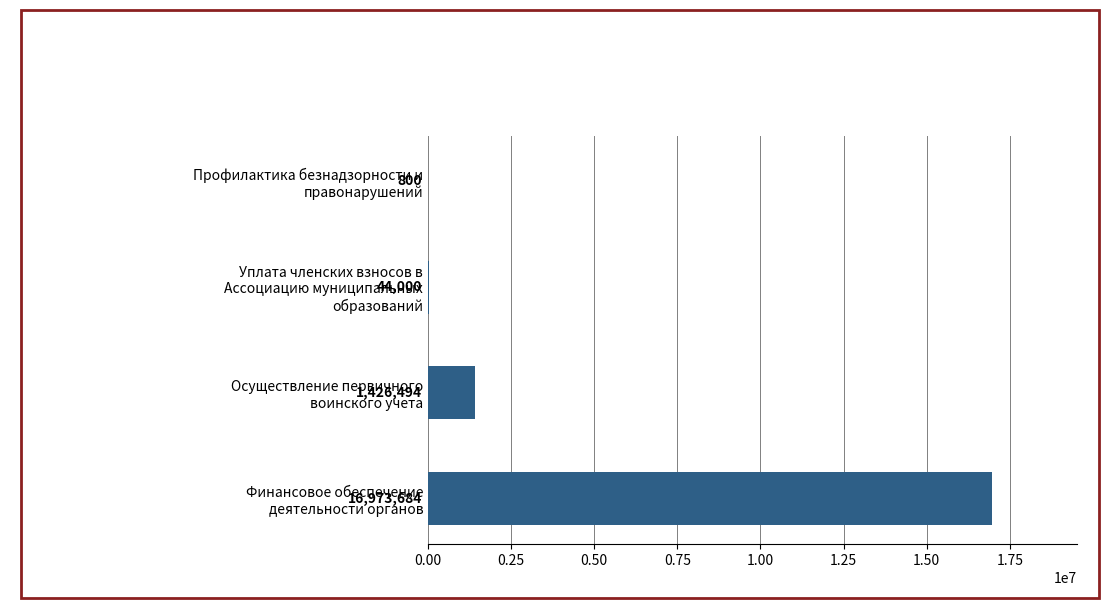

Where is the data nearest to the value 8487241?

Осуществление первичного
воинского учета